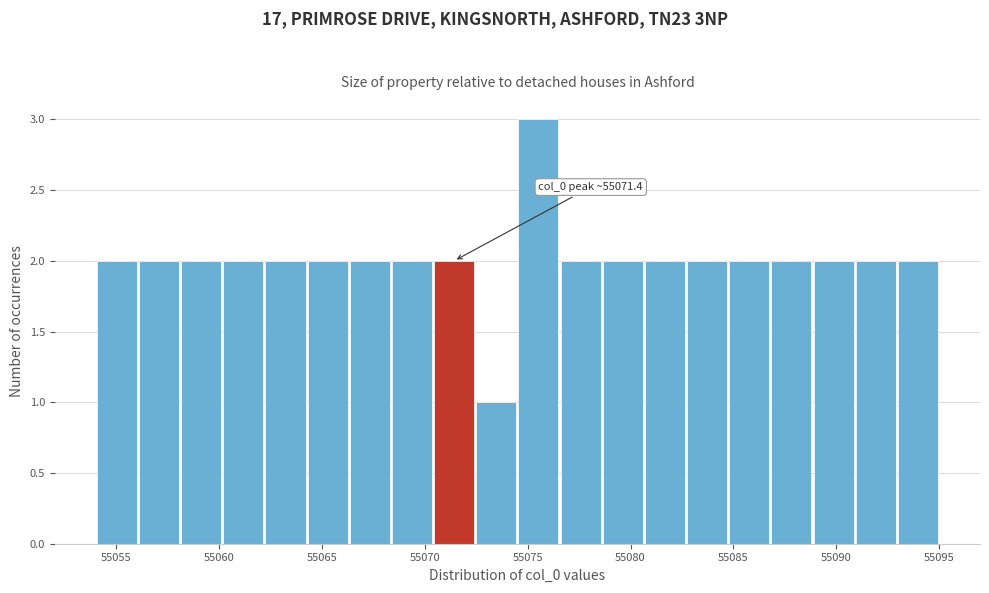

Over which range of the x-axis is the bar tallest?

55074.50 to 55076.55